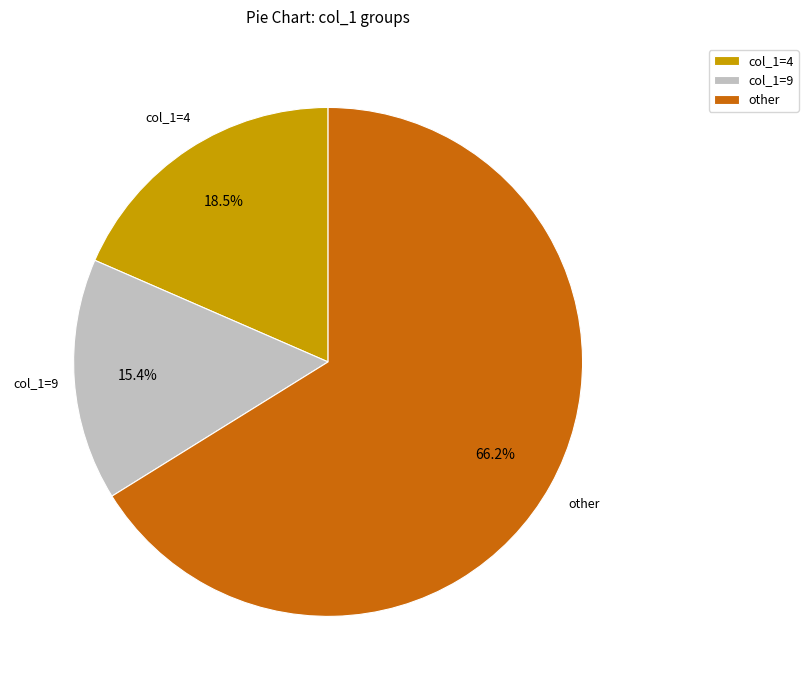

What percentage is NOT represented by col_1=4?

81.5%